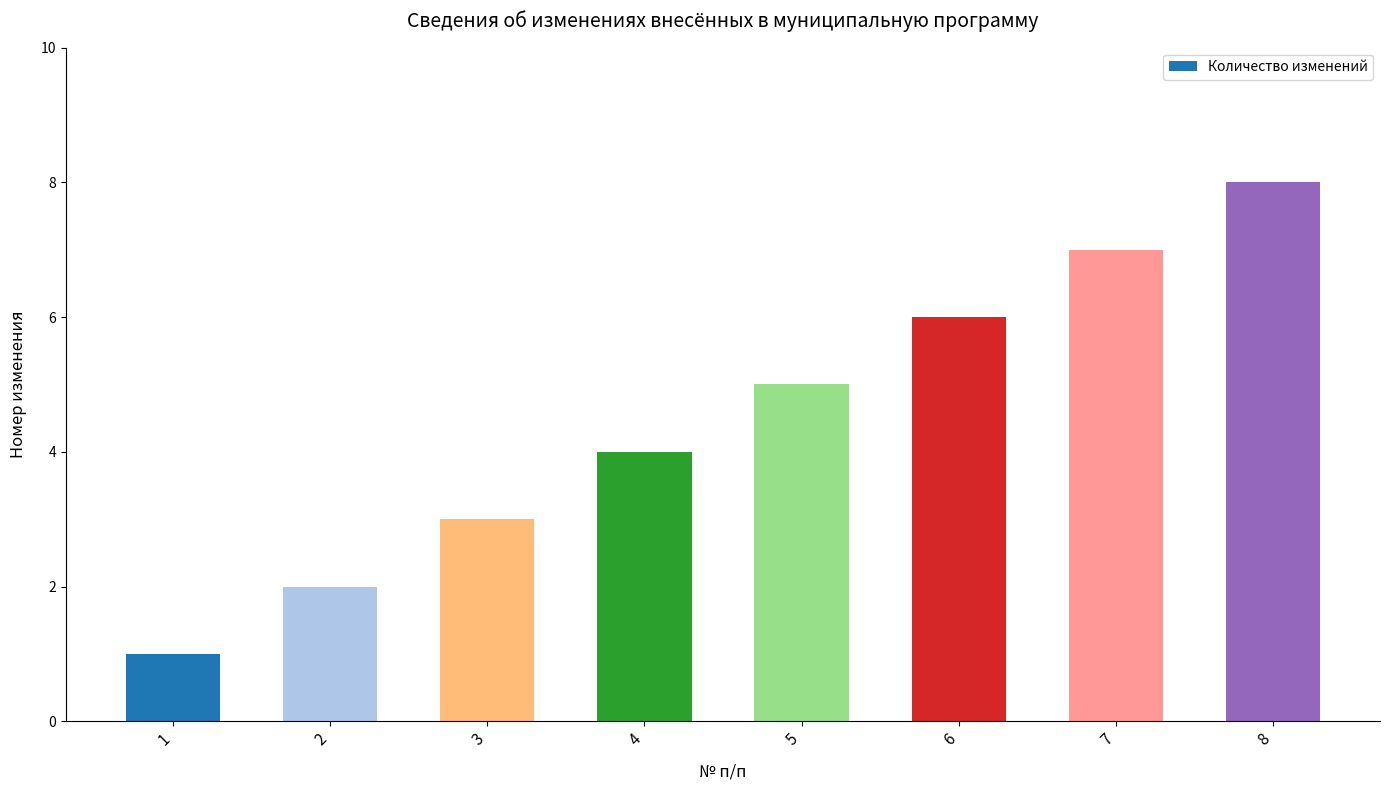

Rank the categories by value from lowest to highest.

1, 2, 3, 4, 5, 6, 7, 8